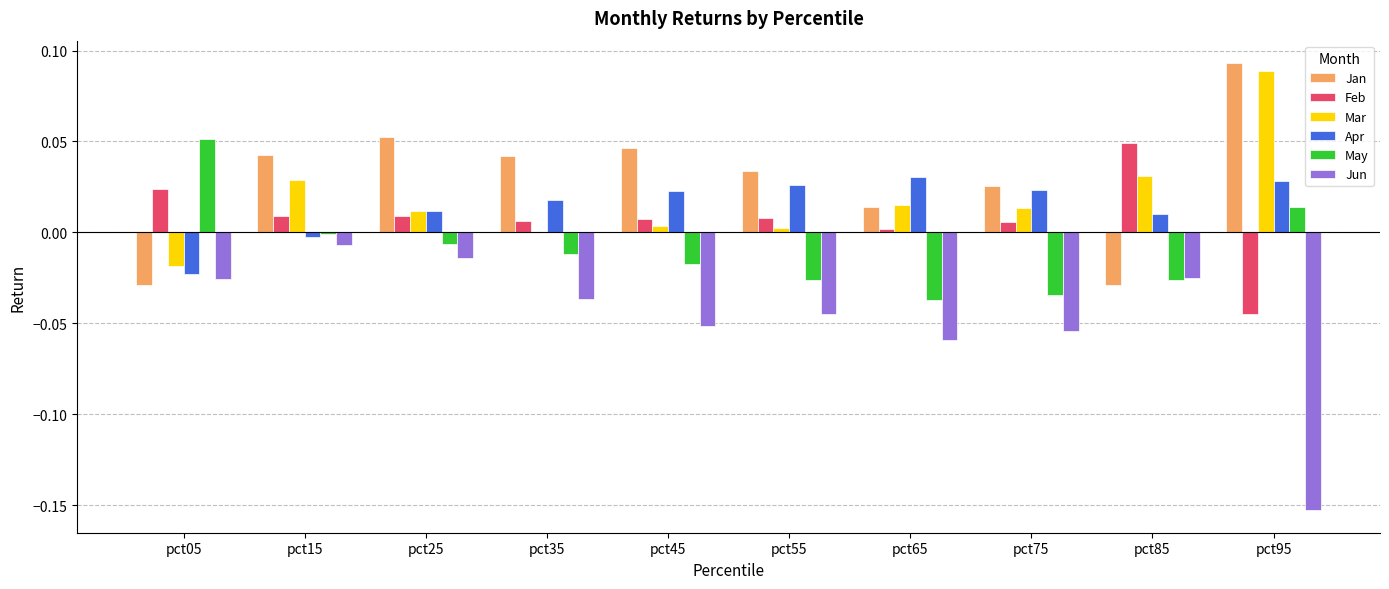

Are the bars grouped side by side (vs. stacked)?

Yes